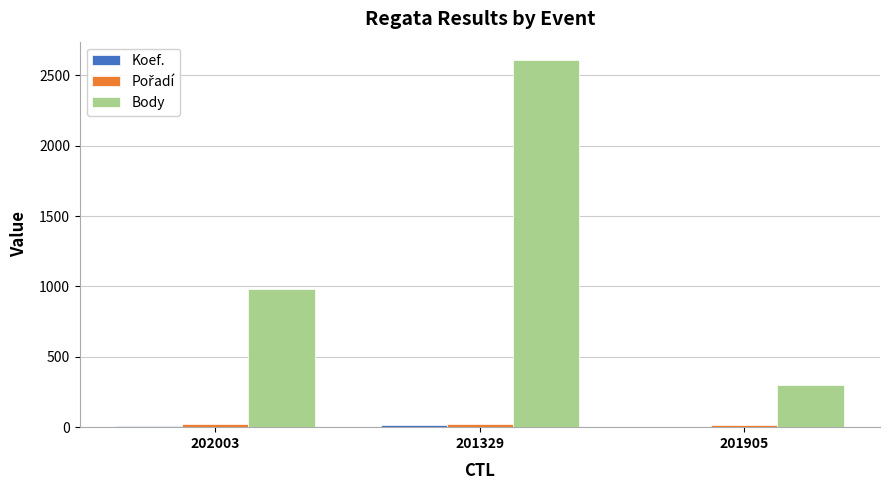

True or false: Body has a value of 2610 at 201329.

True